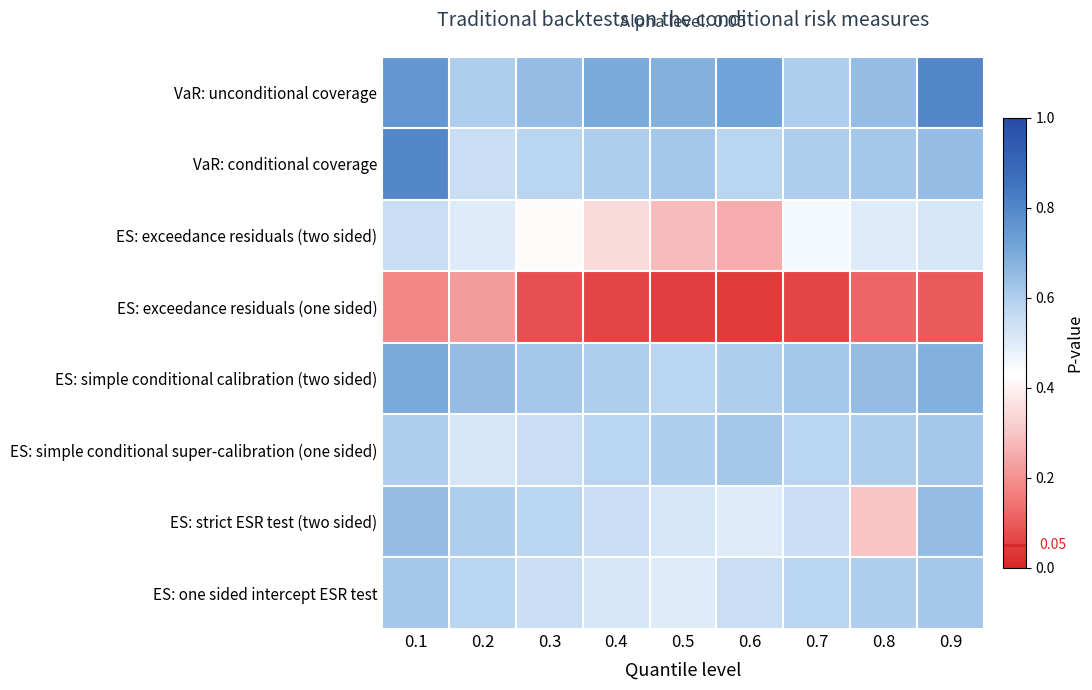

Which series changed the most between 0.2 and 0.5?

ES: exceedance residuals (two sided)